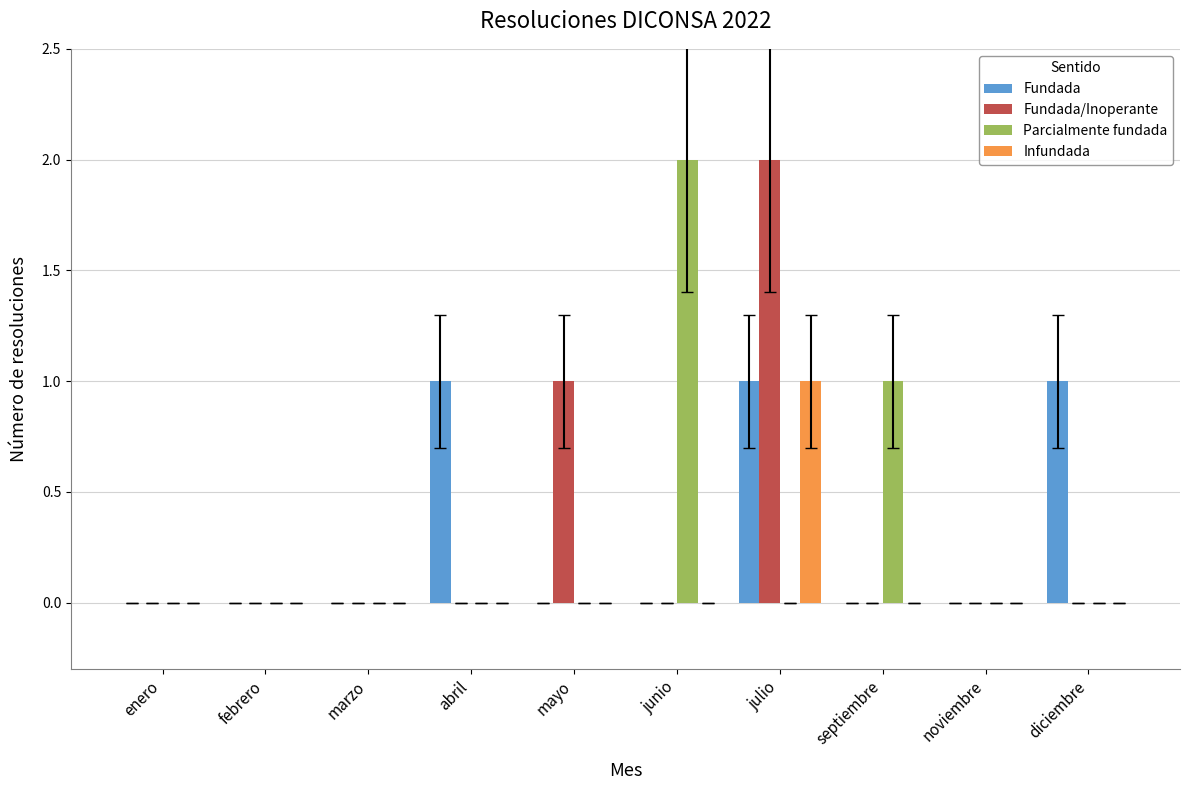

Is the value of Fundada at julio greater than the value of Parcialmente fundada at marzo?

Yes